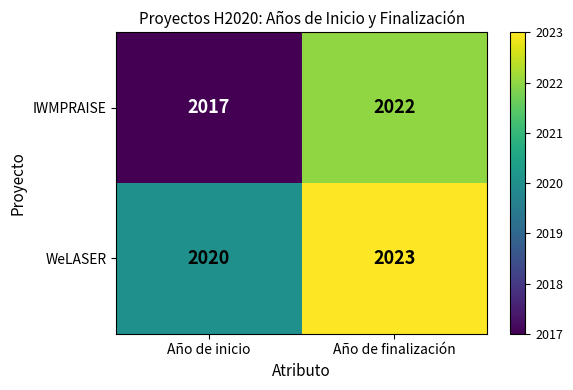

What is the minimum value shown in the chart?

2017